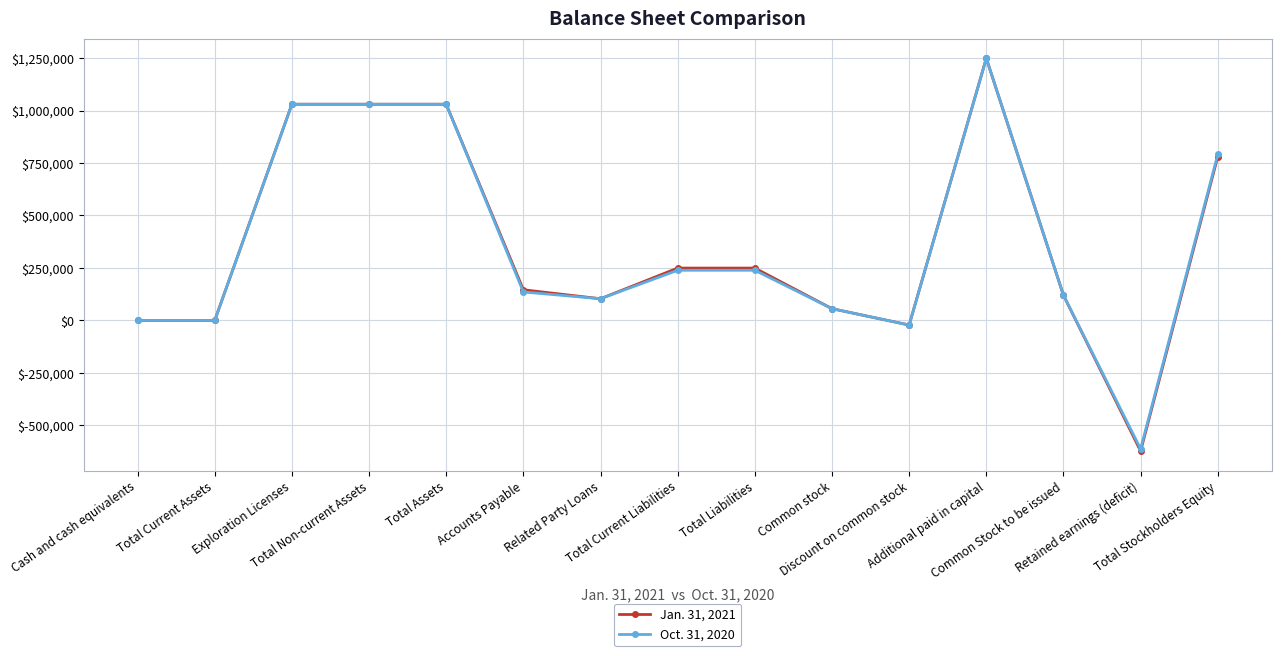

Count the number of data series in this chart.

2